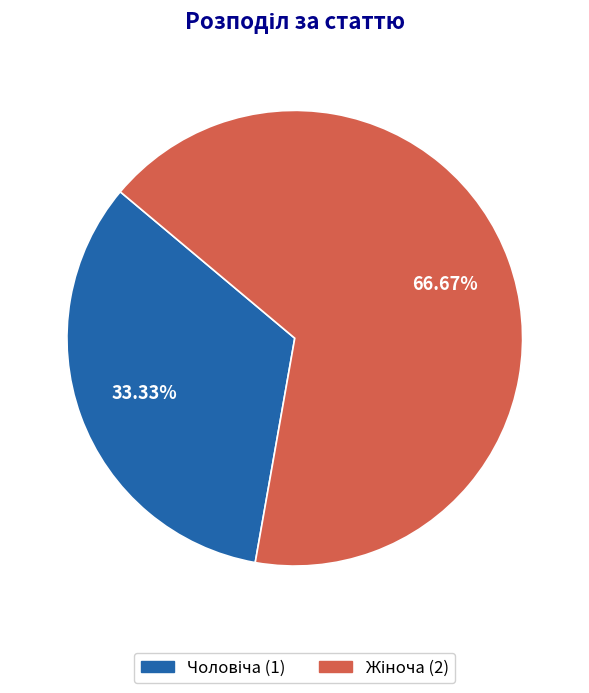

Is there any slice that represents more than half of the pie?

Yes